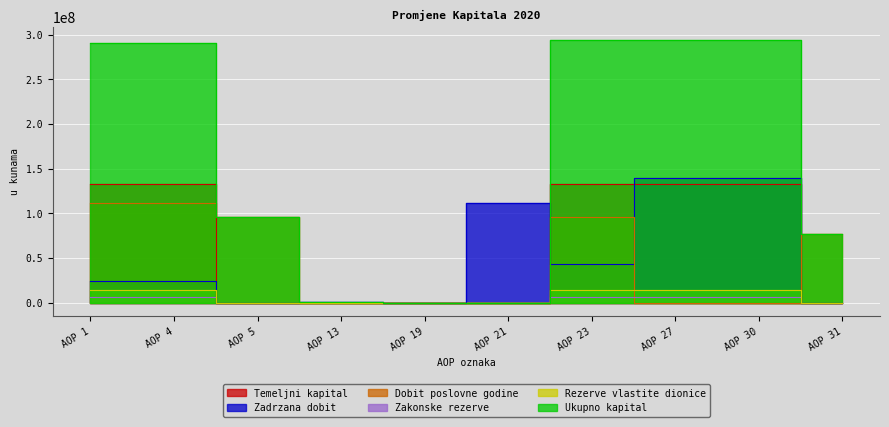

True or false: Rezerve vlastite dionice and Ukupno kapital intersect in this chart.

False